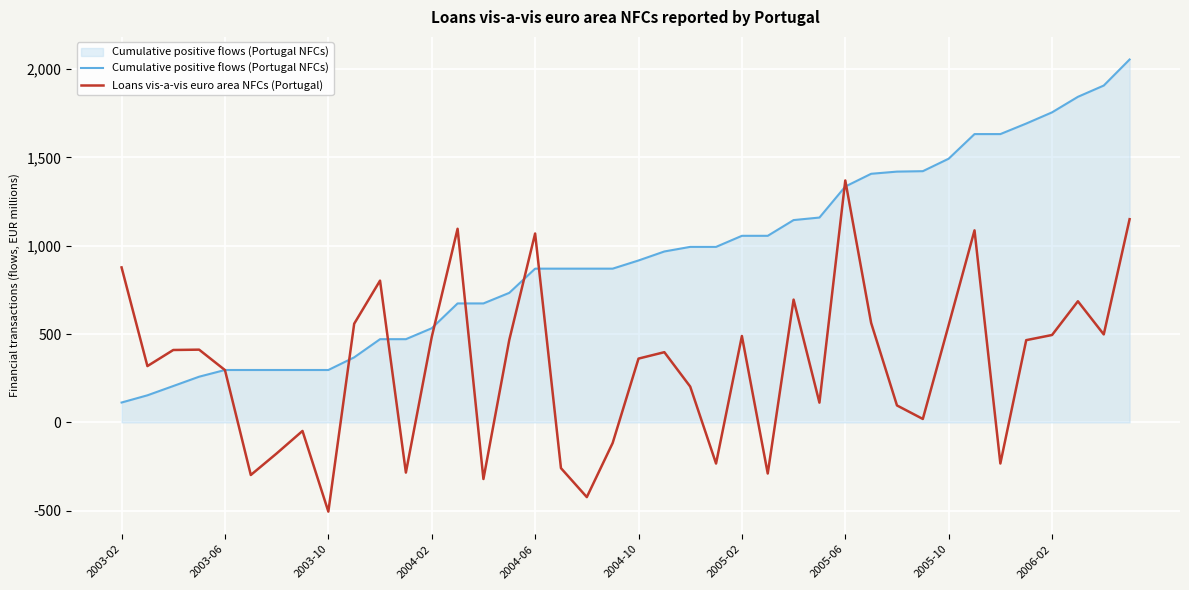

Rank the series by their maximum value, from lowest to highest.

Loans vis-a-vis euro area NFCs (Portugal), Cumulative positive flows (Portugal NFCs)